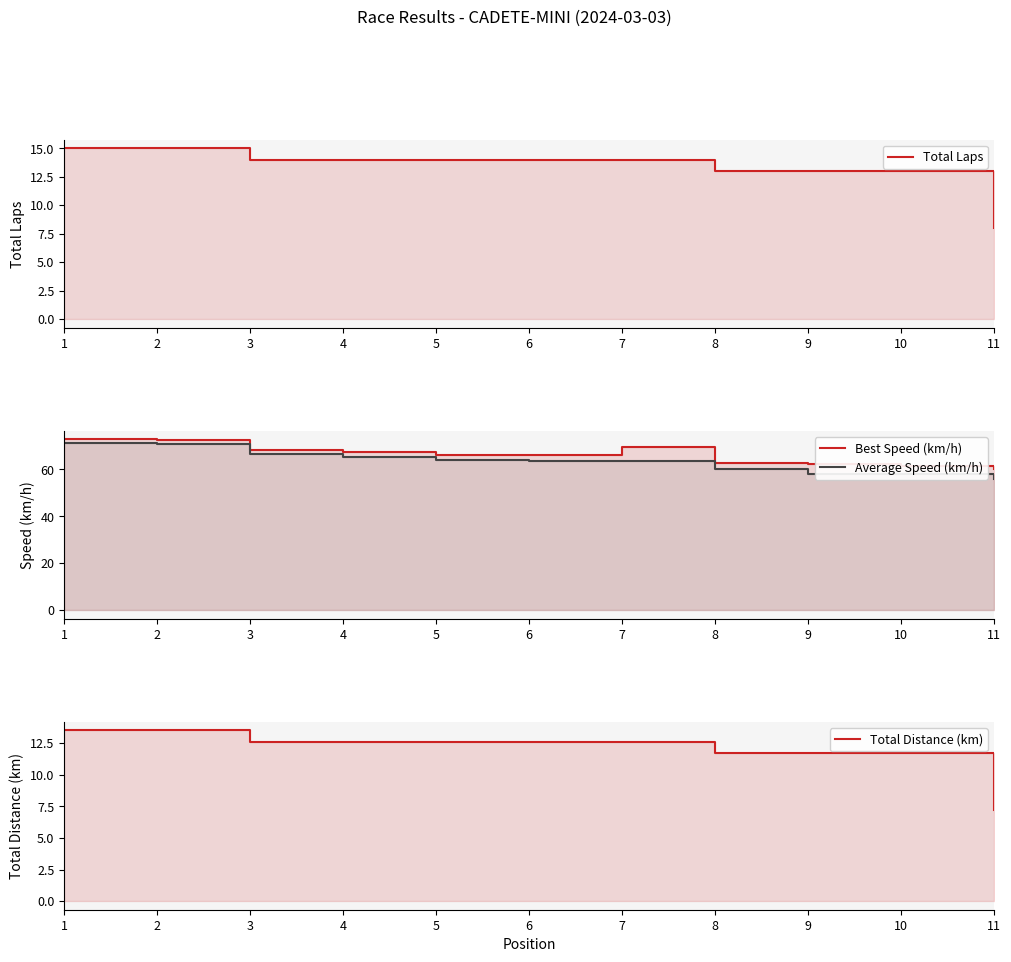

What are all the series names shown in the legend?

Total Laps, Best Speed (km/h), Average Speed (km/h), Total Distance (km)